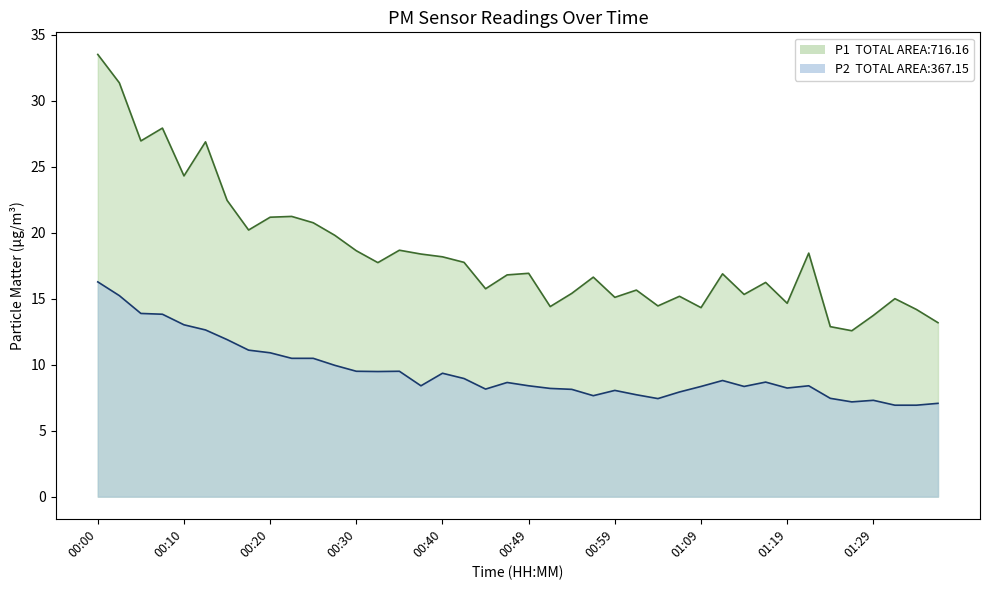

What is the difference between the highest and lowest values at 01:04?

7.0